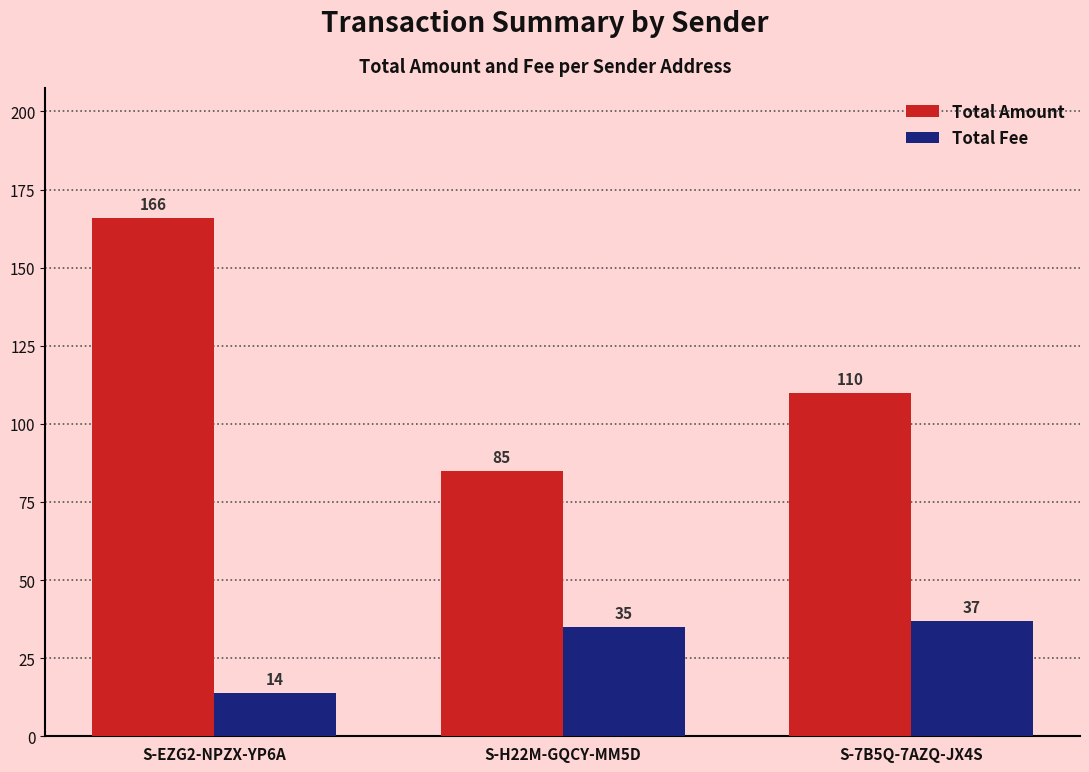

Which series has the widest spread of values?

Total Amount